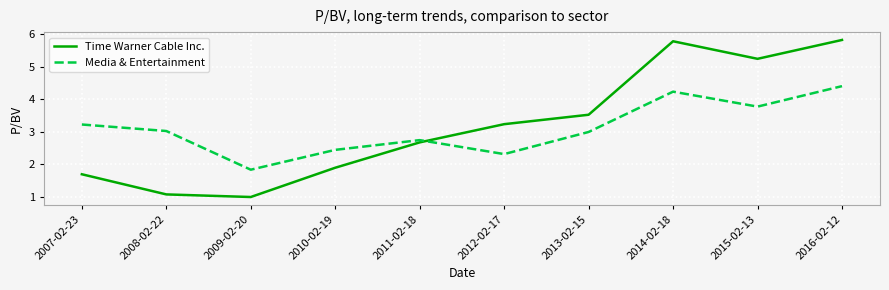

What is the average value of the Media & Entertainment series?

3.1